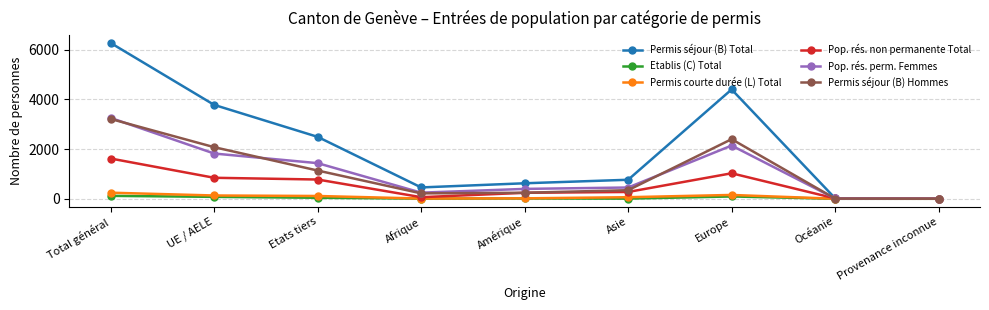

What is the label of the 3rd point from the right?

Europe